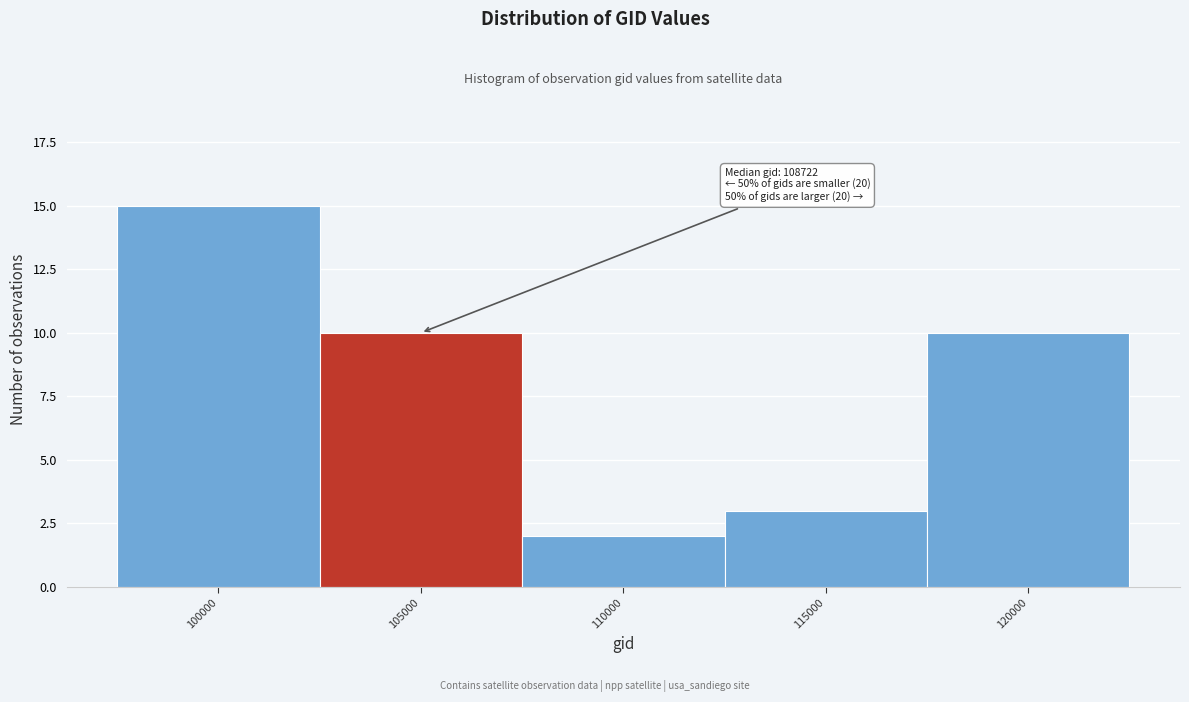

Reading left to right, extract all data points from this chart.

100000=15	105000=10	110000=2	115000=3	120000=10